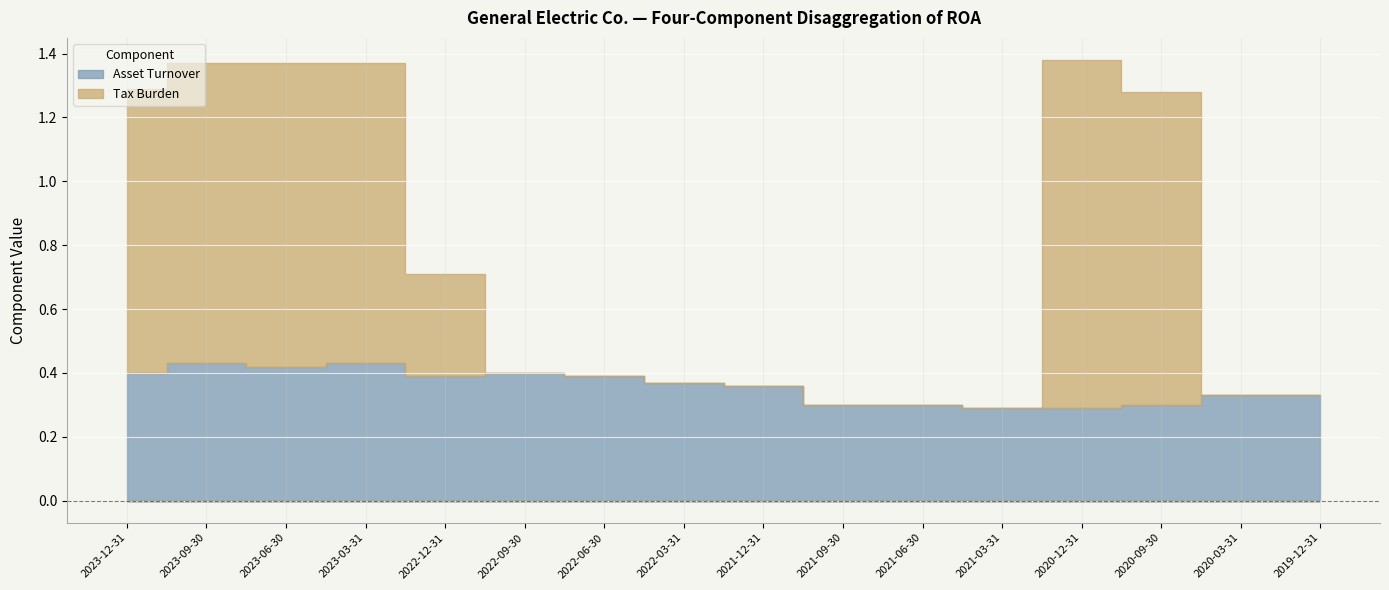

Which label corresponds to the largest value in the chart?

2020-12-31